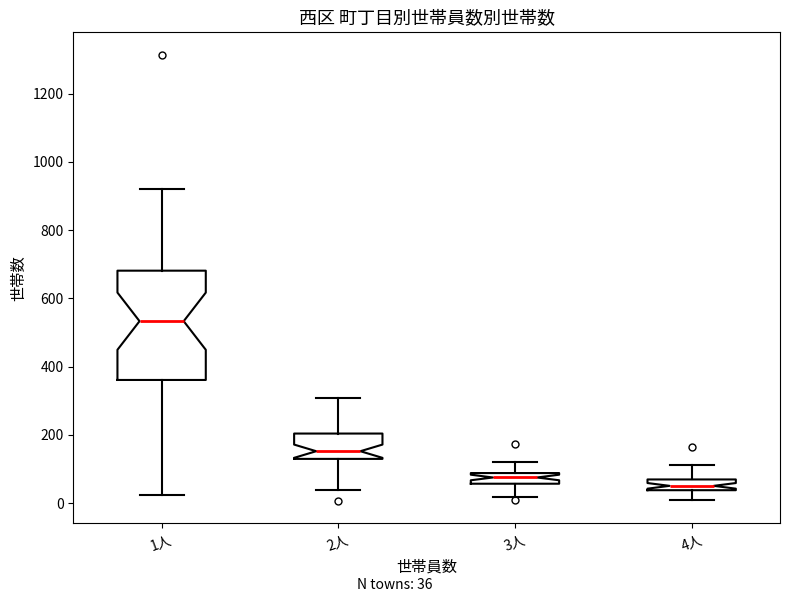

Where is the lower edge of the box for 3人 on the y-axis? The values are not printed on the chart, so give them approximately, as read against the axis.

60